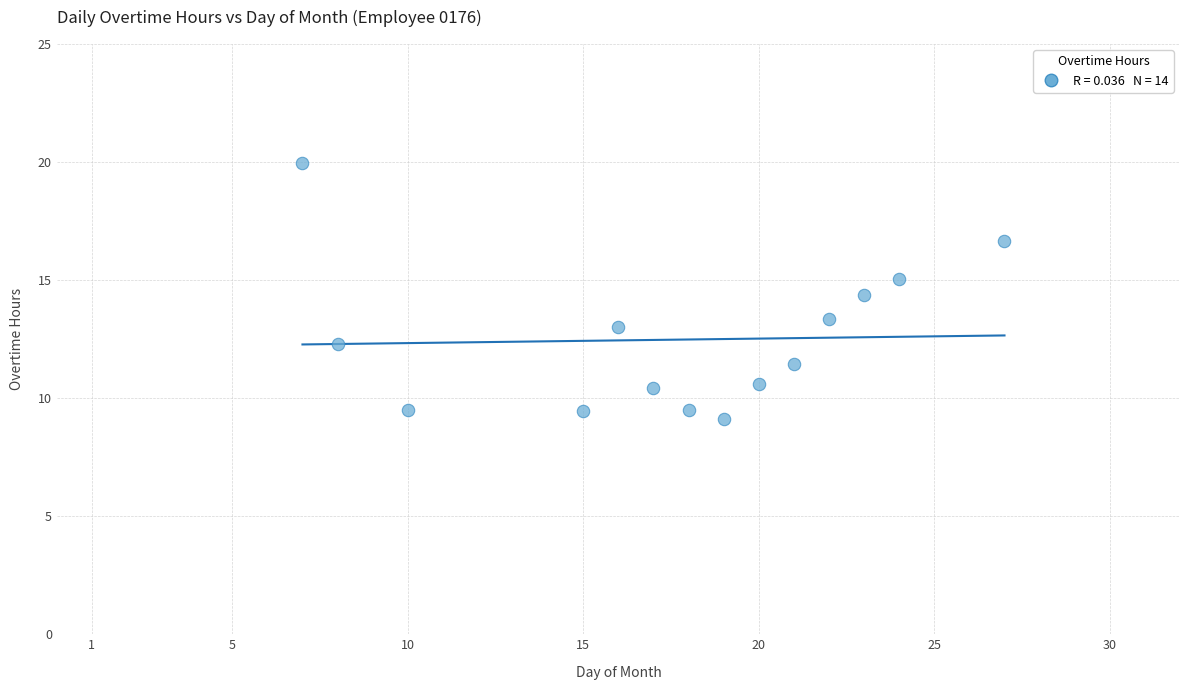

What is the range of Y values (max minus min)?

10.9